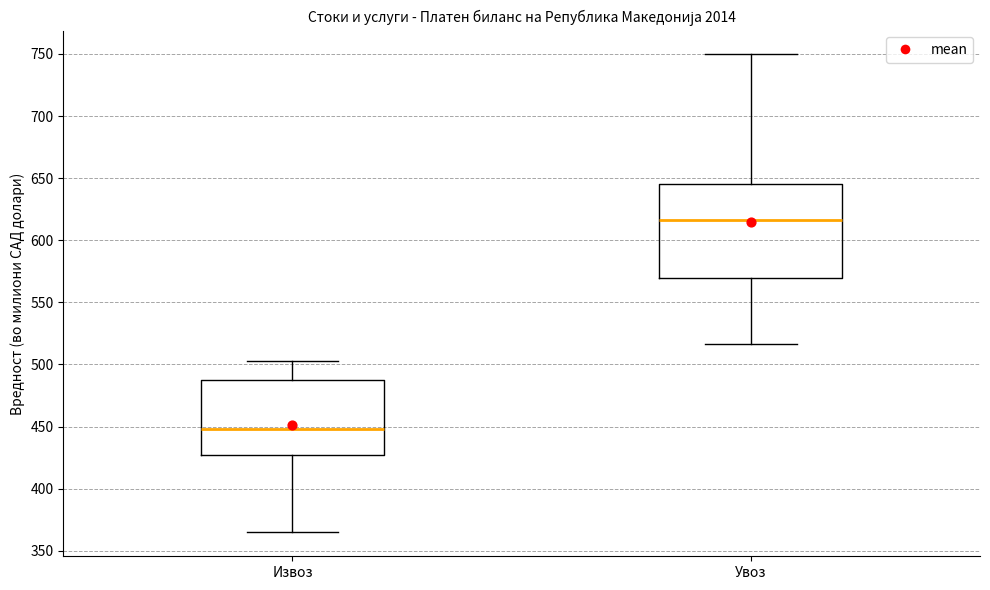

Where does the upper whisker of the box for Увоз end on the y-axis? The values are not printed on the chart, so give them approximately, as read against the axis.

750